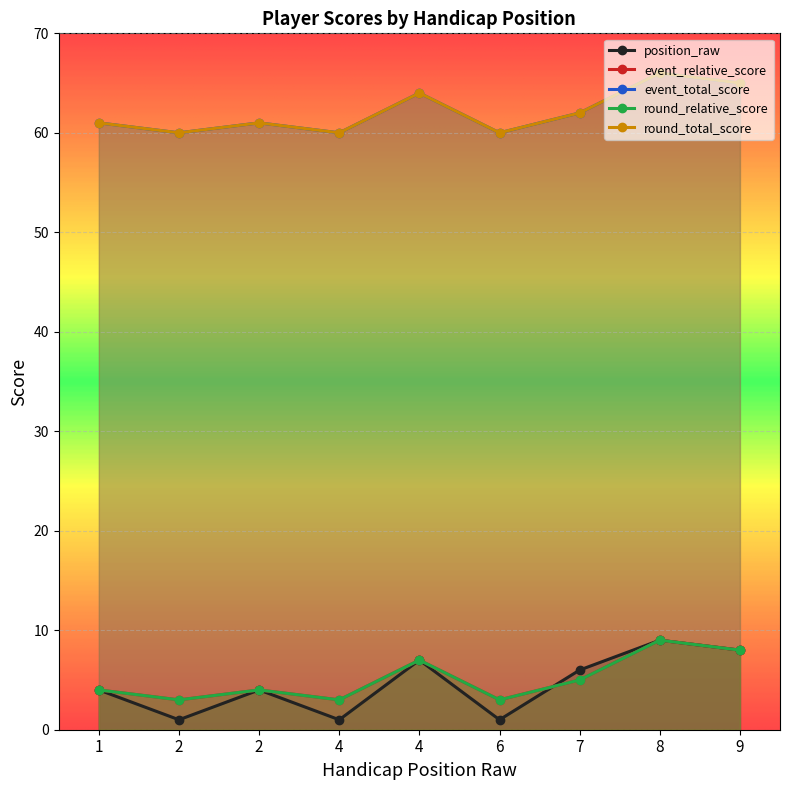

How many lines are shown in the chart?

5